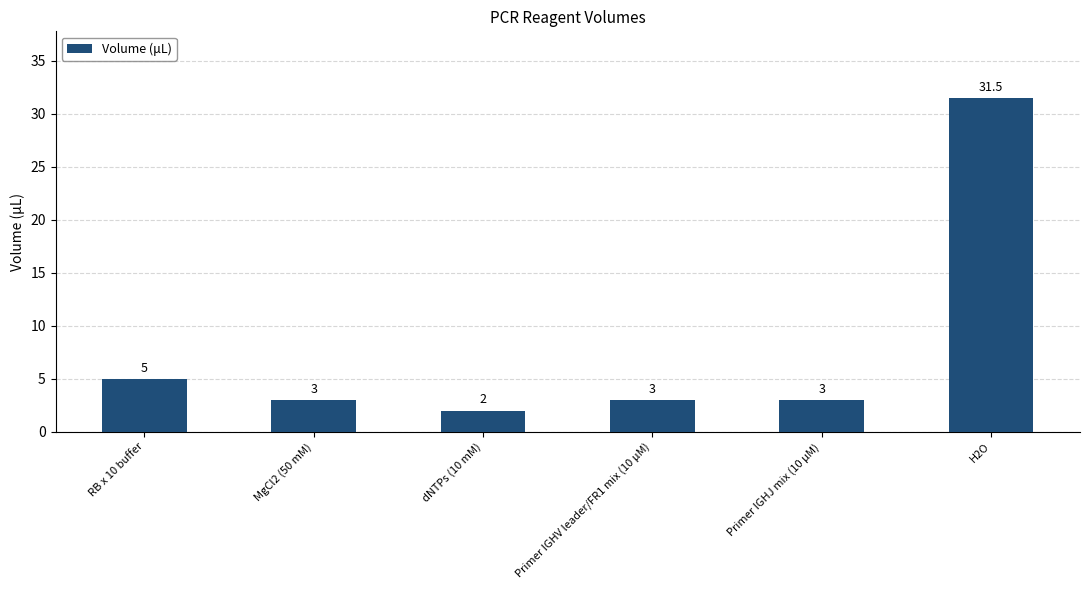

Which category has the lowest value across all series?

dNTPs (10 mM)